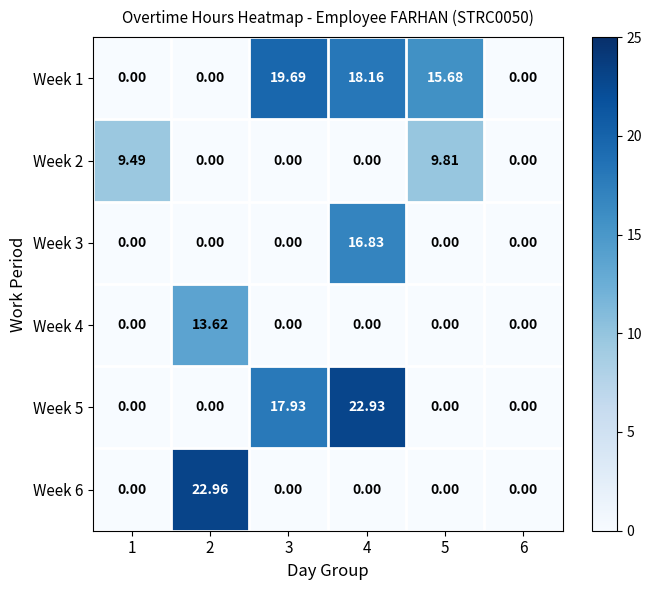

How many series are shown in this chart?

6